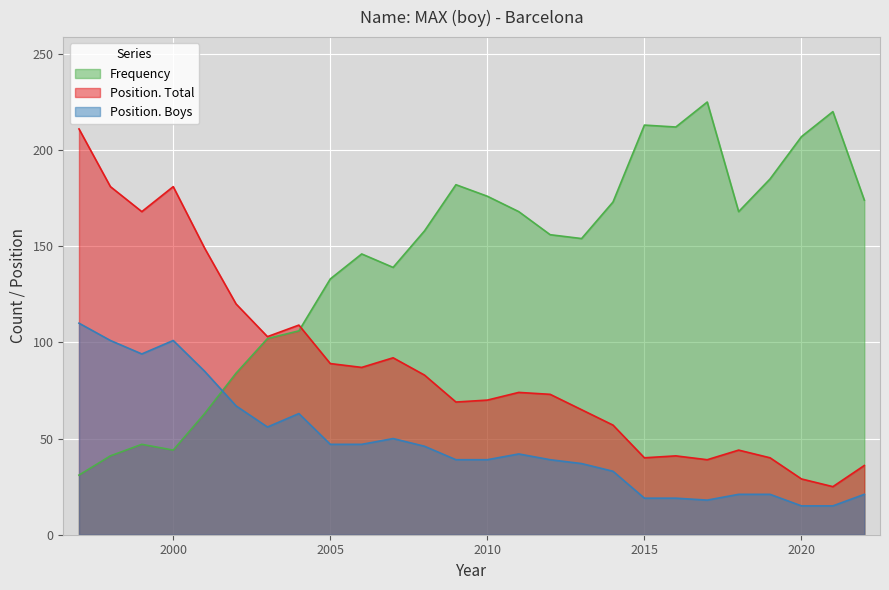

What is the difference between the maximum and second lowest values in the Frequency series?

184